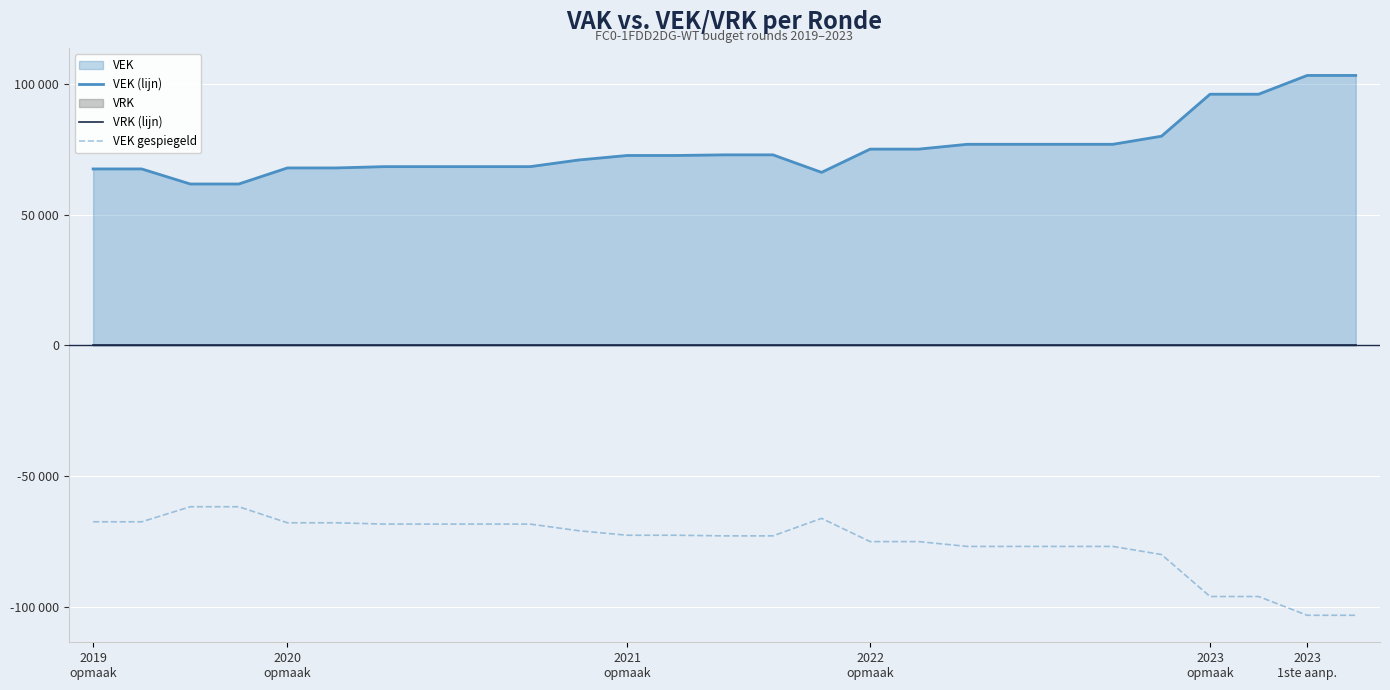

Between 2019 opmaak and 2023 opmaak, which is larger?

2023 opmaak